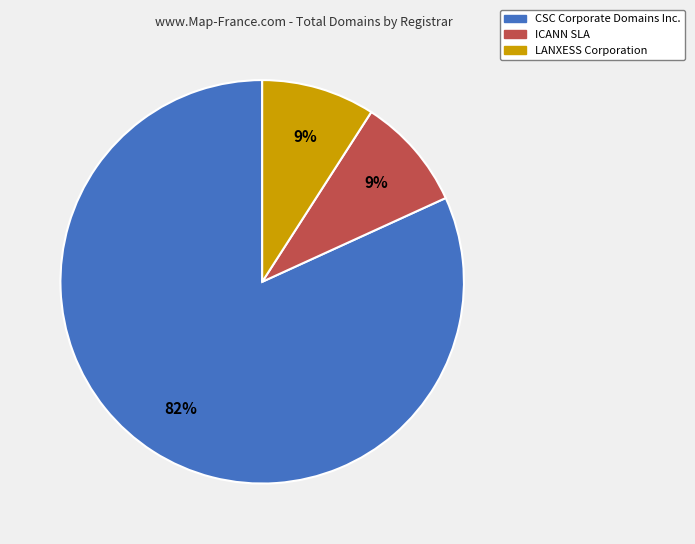

Do LANXESS Corporation and CSC Corporate Domains Inc. together represent more than half of the pie?

Yes